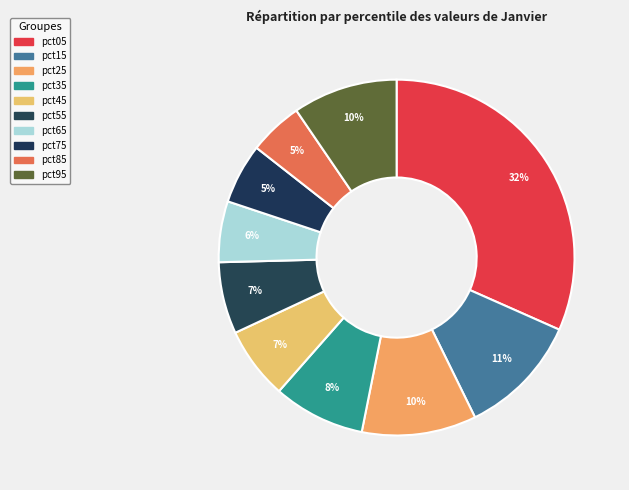

True or false: pct05 accounts for 17% of the total.

False